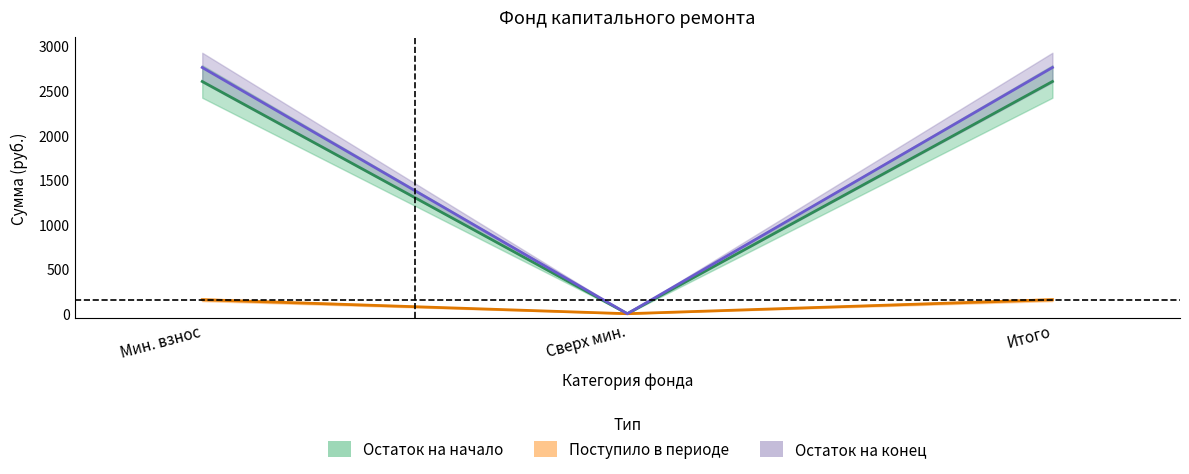

The value of остаток_начало at Мин. взнос is 4484.2. True or false?

False